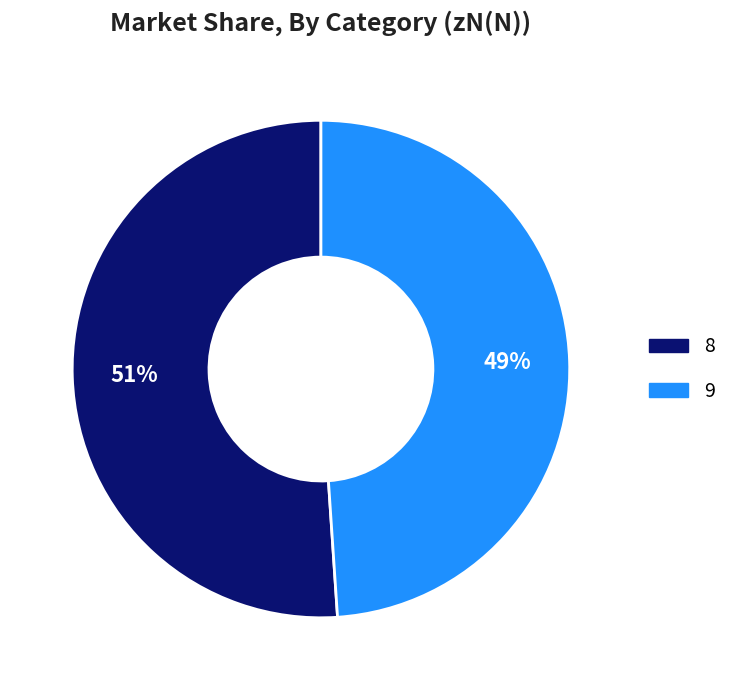

What is the largest slice in the pie chart?

8